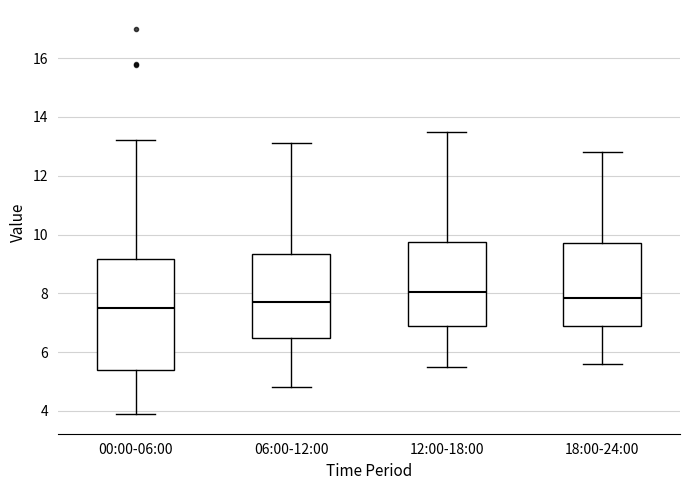

Where does the median line of the box for 12:00-18:00 sit on the y-axis? The values are not printed on the chart, so give them approximately, as read against the axis.

8.0